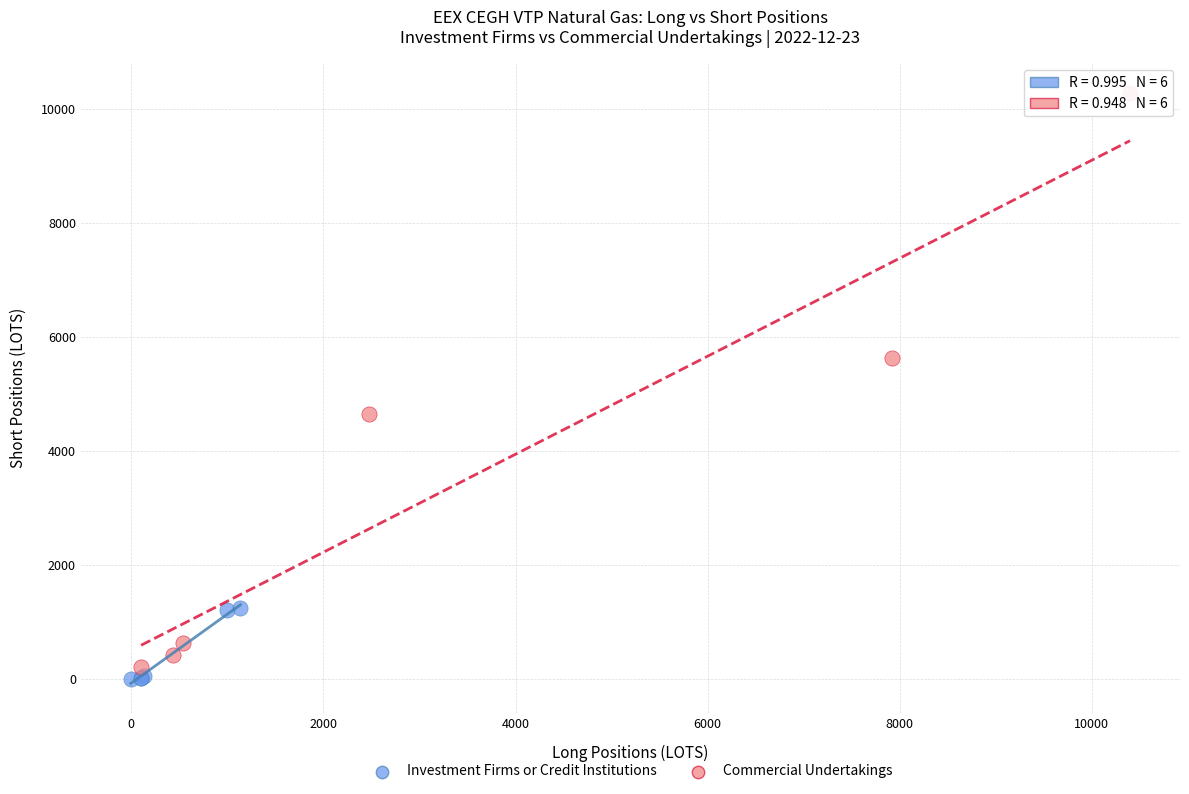

Which series reaches the maximum Y coordinate?

Commercial Undertakings